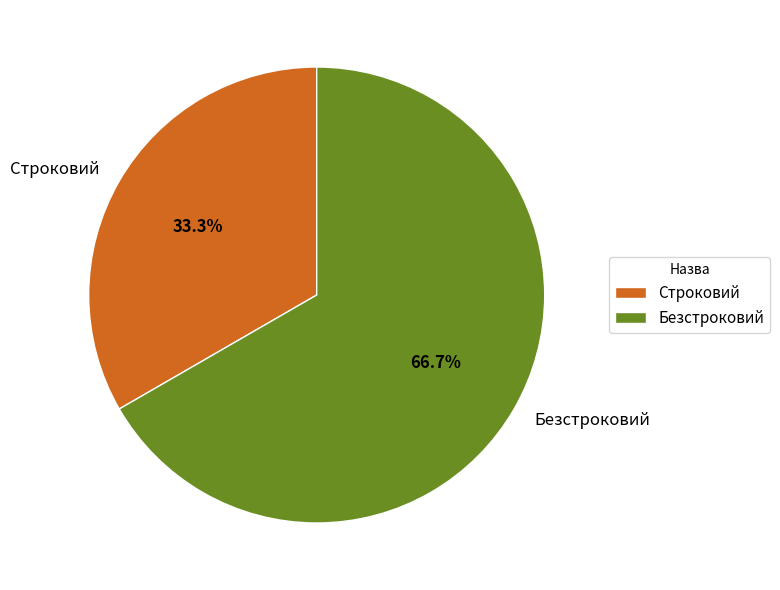

Rank the categories by value from highest to lowest.

Безстроковий, Строковий